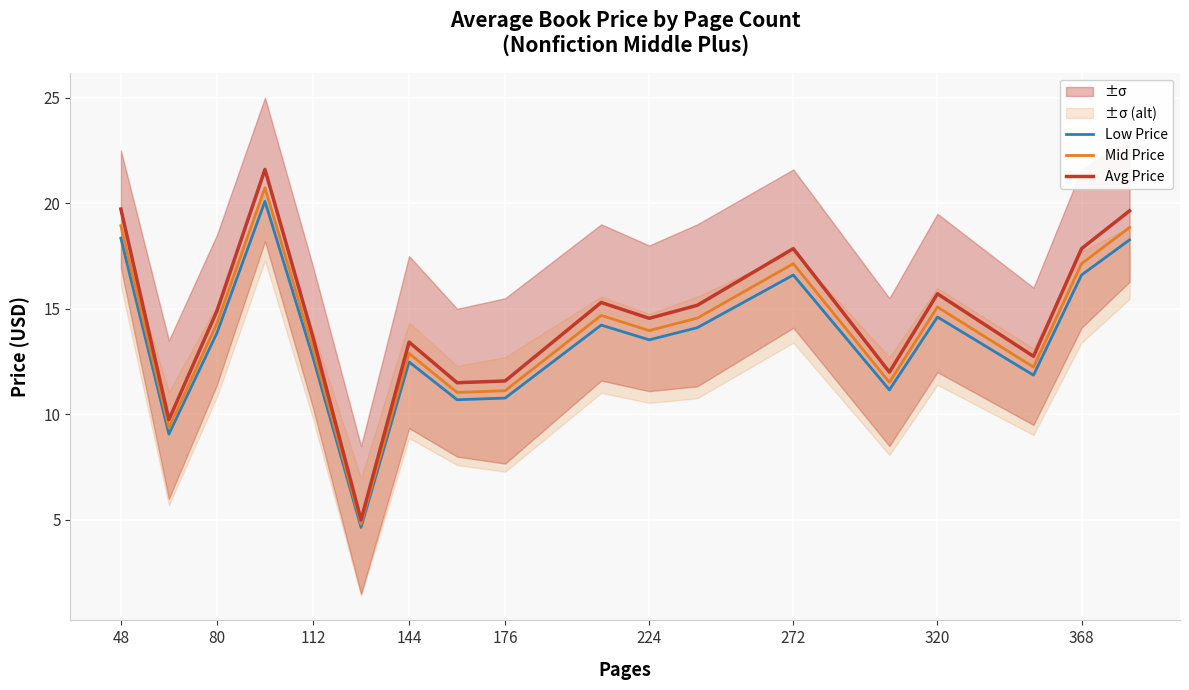

True or false: Low Price has a value of 2.0 at 224.

False